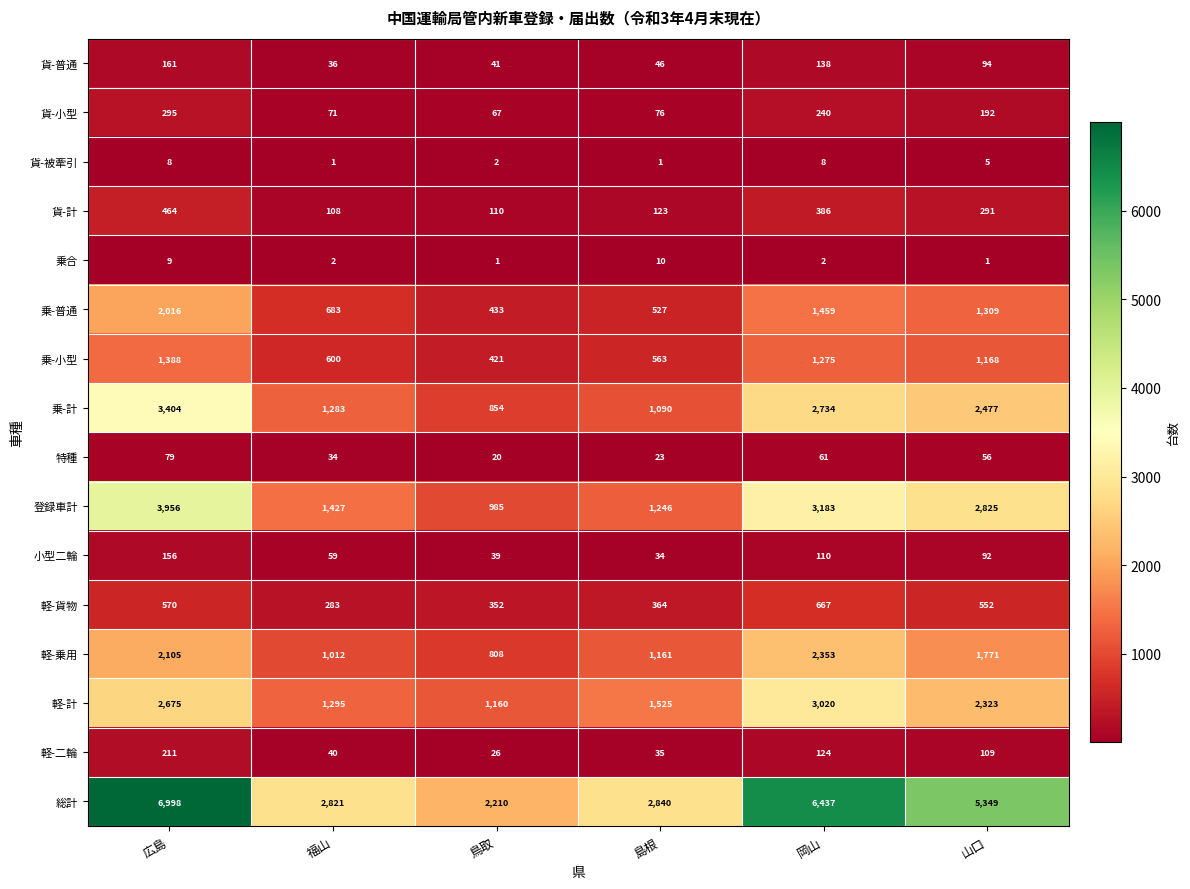

What is the maximum value for 乗-計?

3404